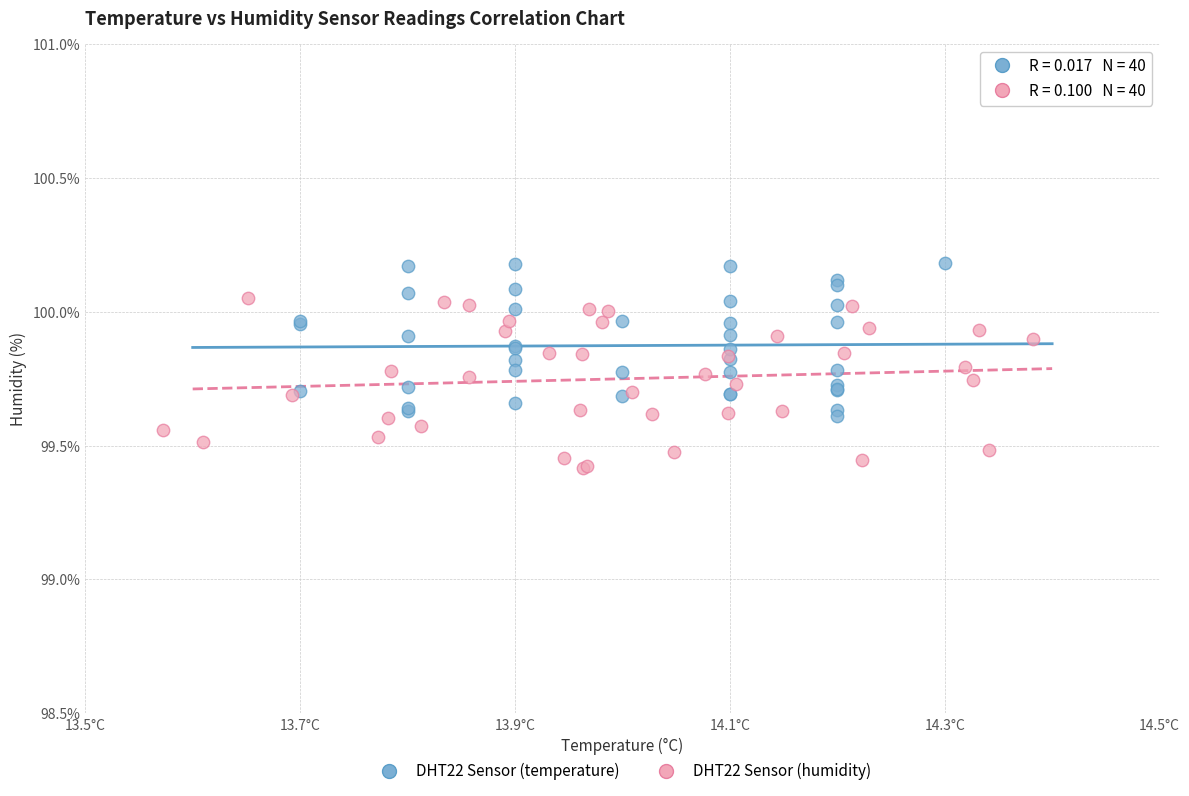

Which series contains the highest Y value?

DHT22 Sensor (temperature)